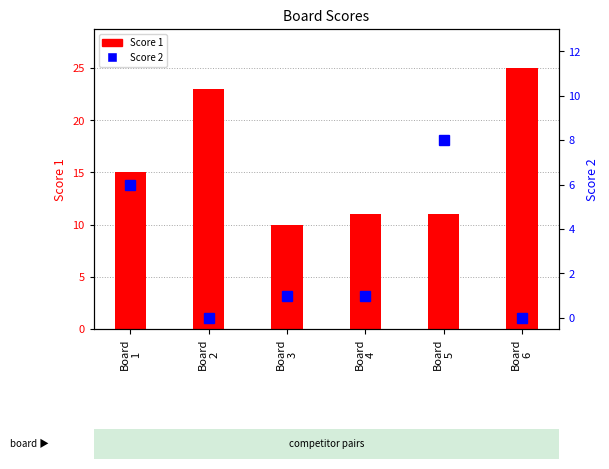

At Board
4, list the series in order from largest to smallest.

Score 1, Score 2